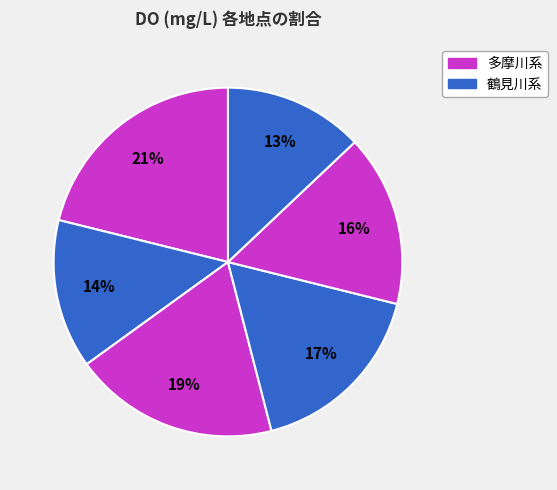

Count the number of slices in the pie.

6